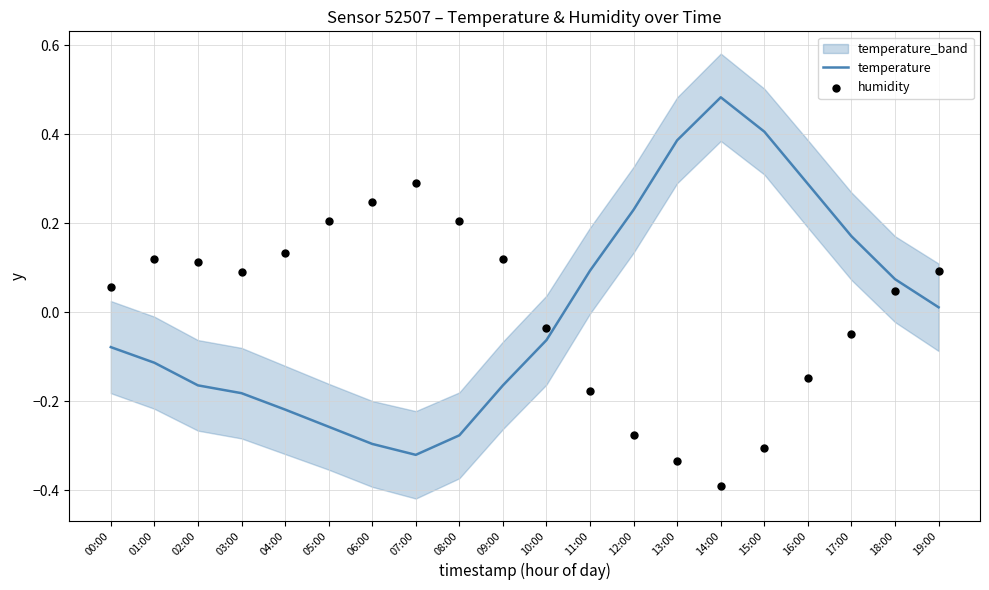

What is the total value across all series at 15:00?

0.1